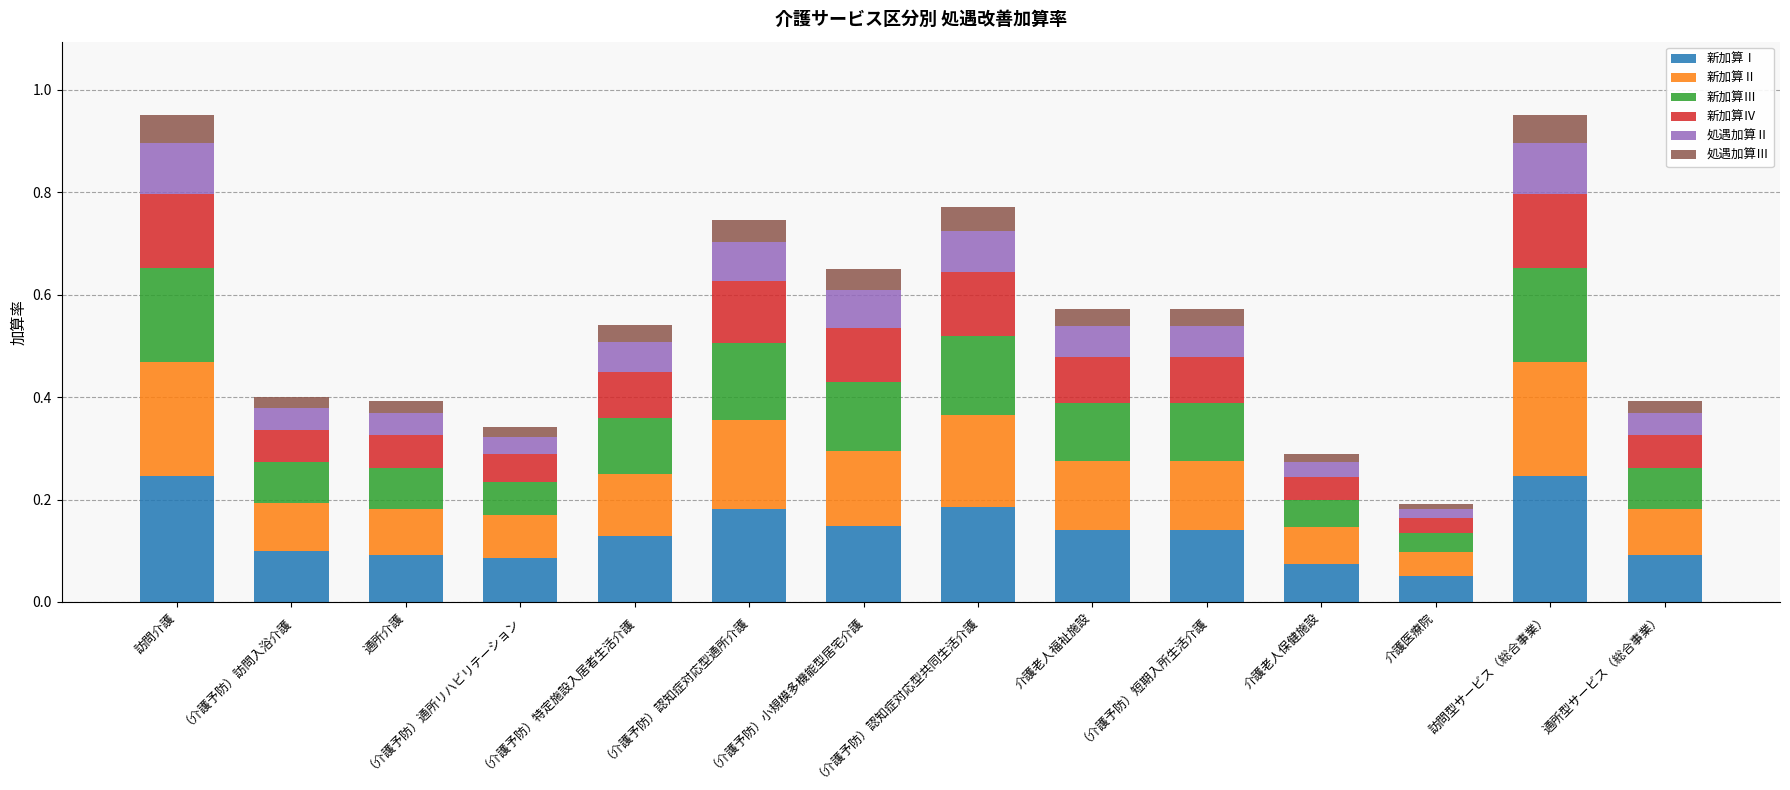

Is it true that 新加算Ⅰ equals 0.2 at （介護予防）特定施設入居者生活介護?

False